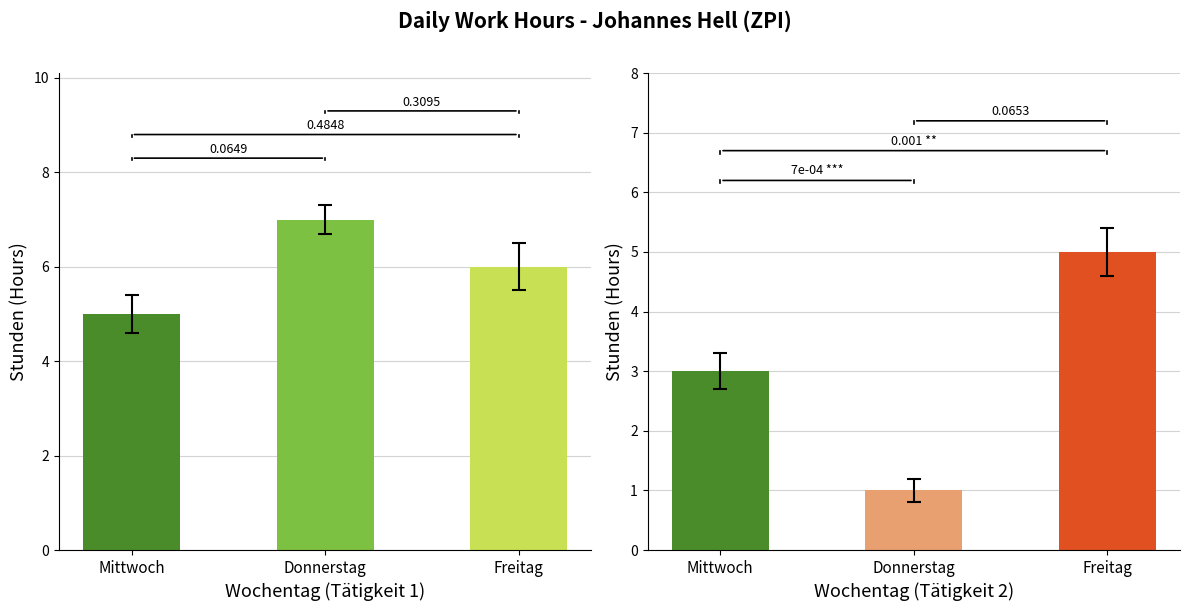

Is it true that Tätigkeit 2 equals 4 at Mittwoch?

False